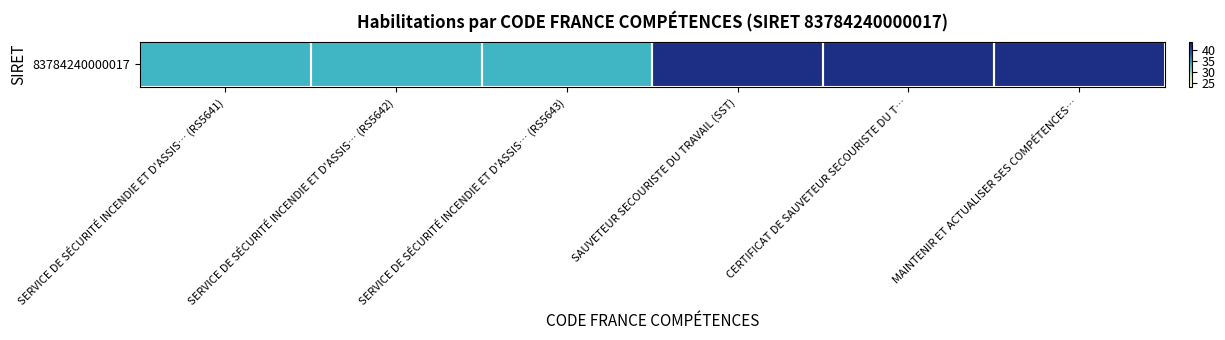

Approximately how many times larger is the value at SAUVETEUR SECOURISTE DU TRAVAIL (SST) compared to MAINTENIR ET ACTUALISER SES COMPÉTENCES…?

1.0